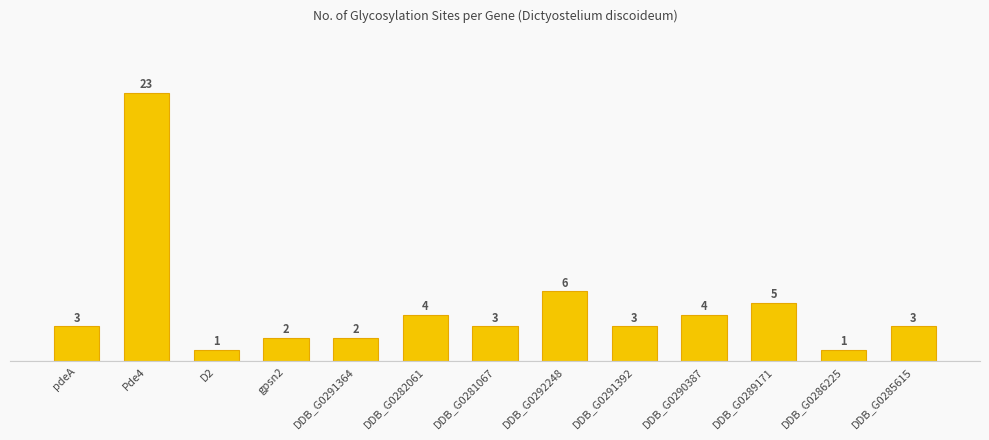

What is the change in value from D2 to DDB_G0290387?

+3